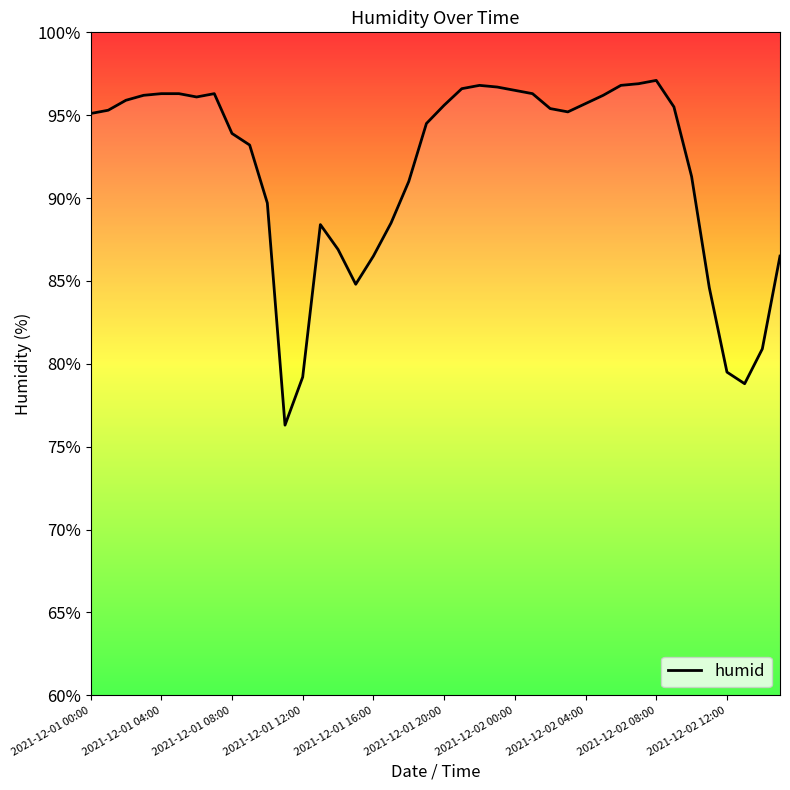

Is it true that the value at 2021-12-01 16:00 is 86.5?

True